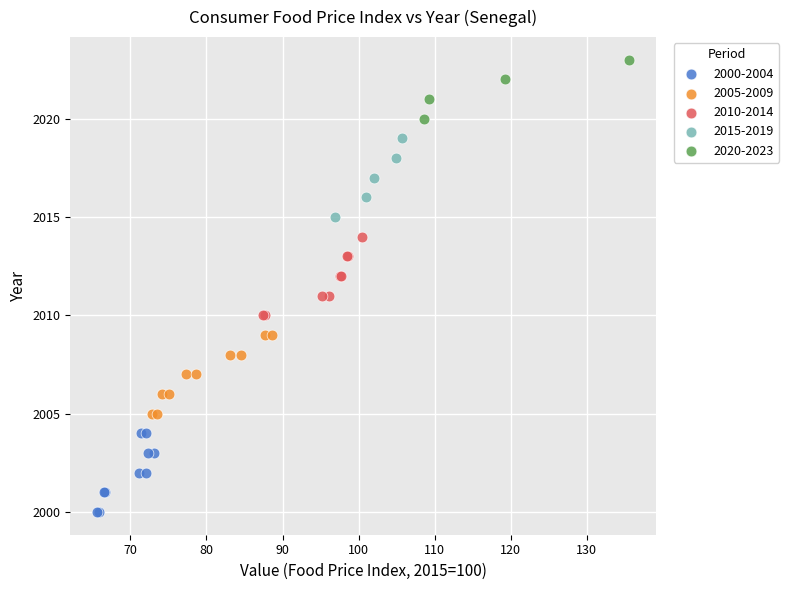

Which series reaches the minimum Y coordinate?

2000-2004